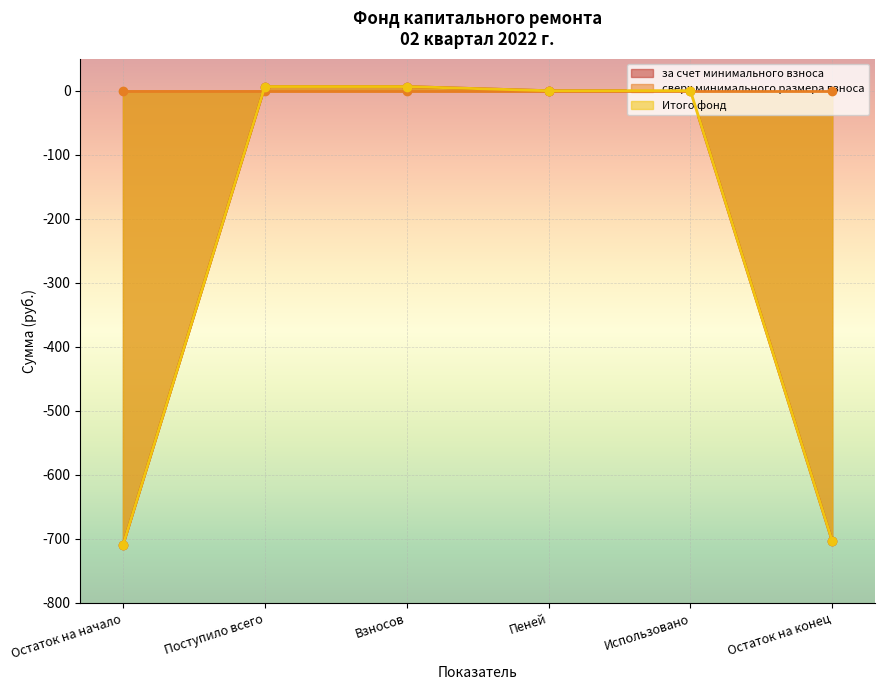

True or false: за счет минимального взноса has more than 2 points higher than both neighbors.

False